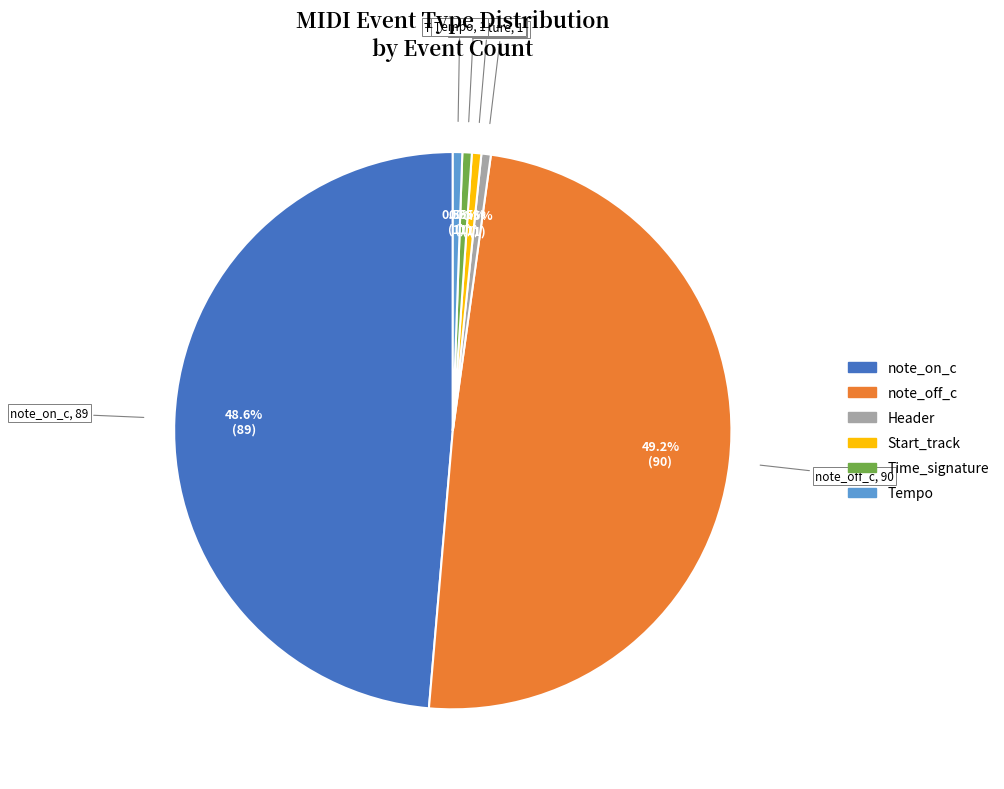

Between Header and note_on_c, which is larger?

note_on_c